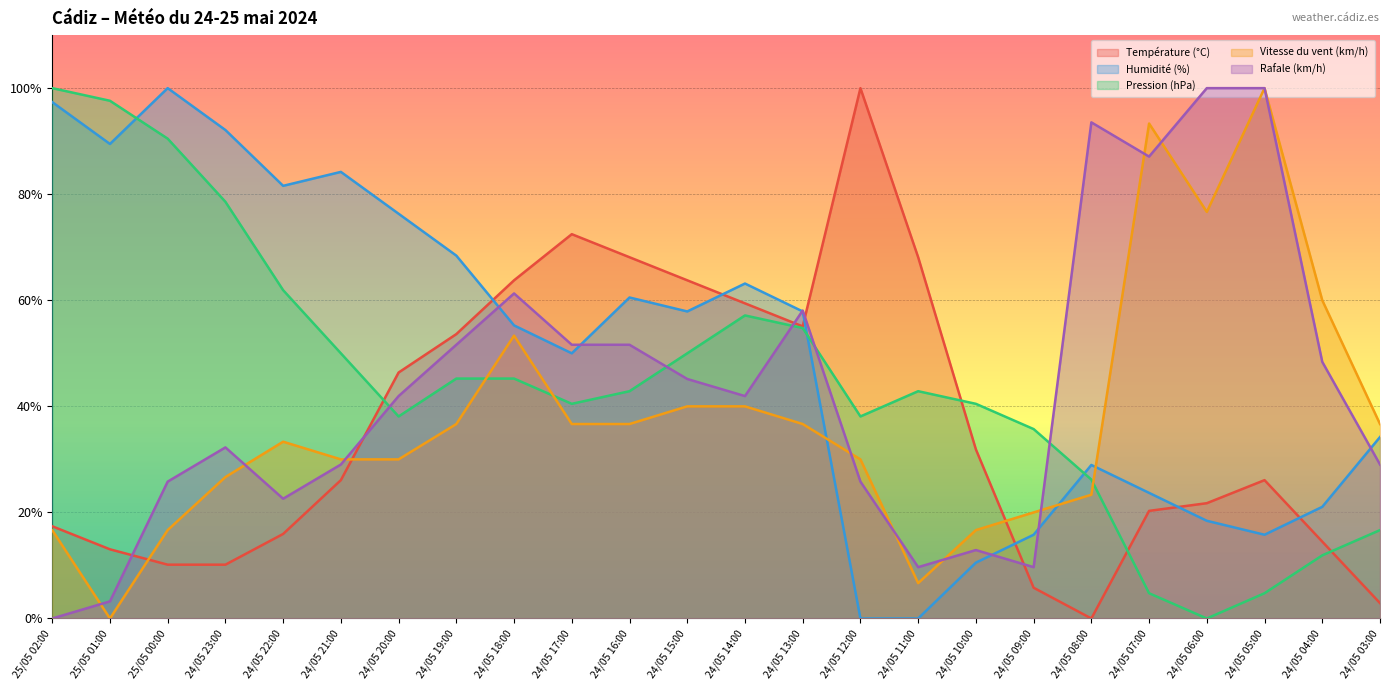

Is it true that Vitesse du vent (km/h) equals 71.6 at 24/05 15:00?

False